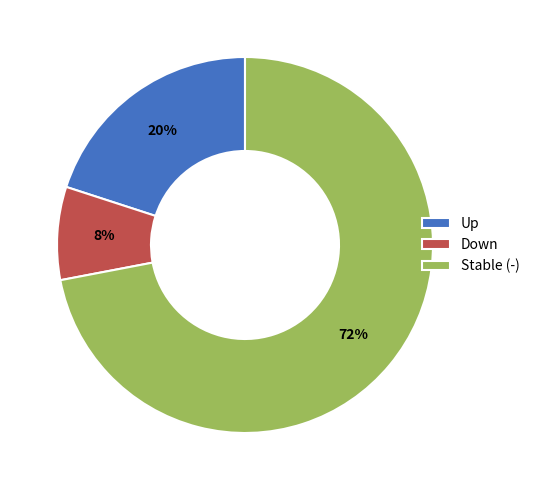

Rank the categories by value from lowest to highest.

Down, Up, Stable (-)